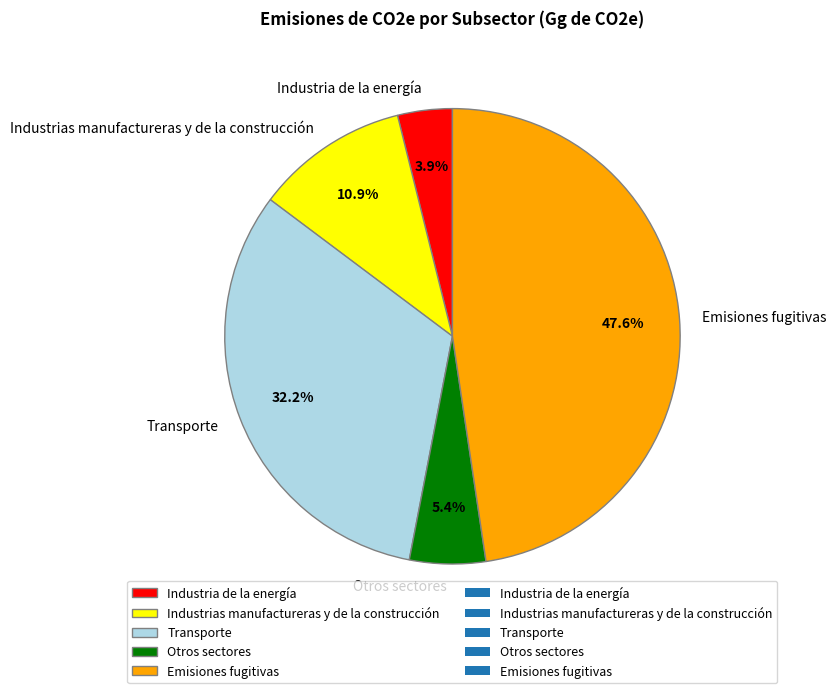

Is there a majority slice in this chart?

No